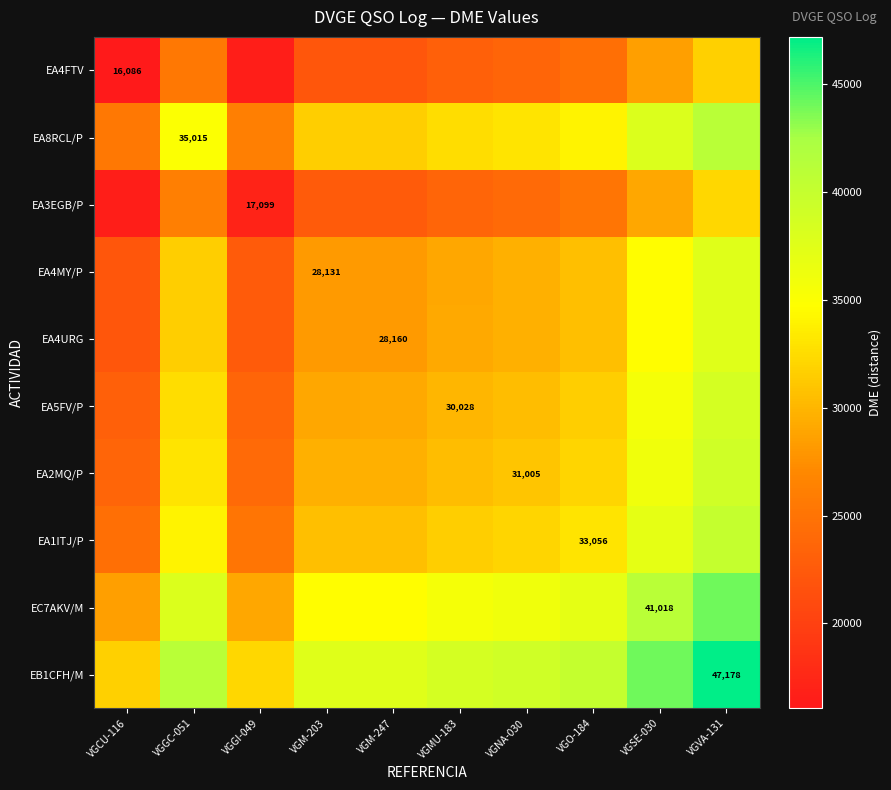

What is the sum of all EA4MY/P values?

294043.0